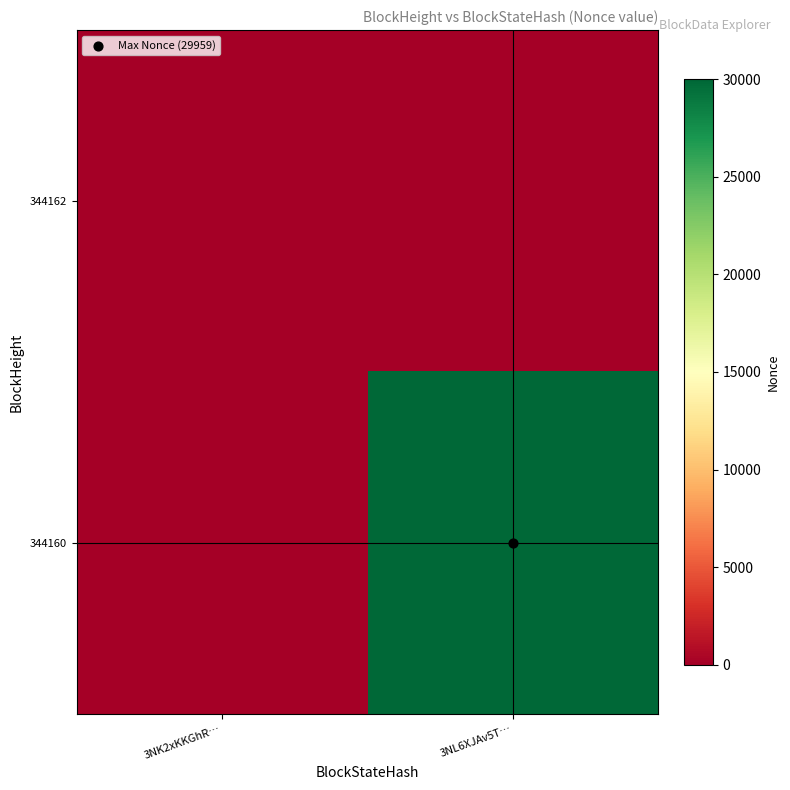

Which has a higher value, 3NL6XJAv5T… or 3NK2xKKGhR…?

3NL6XJAv5T…